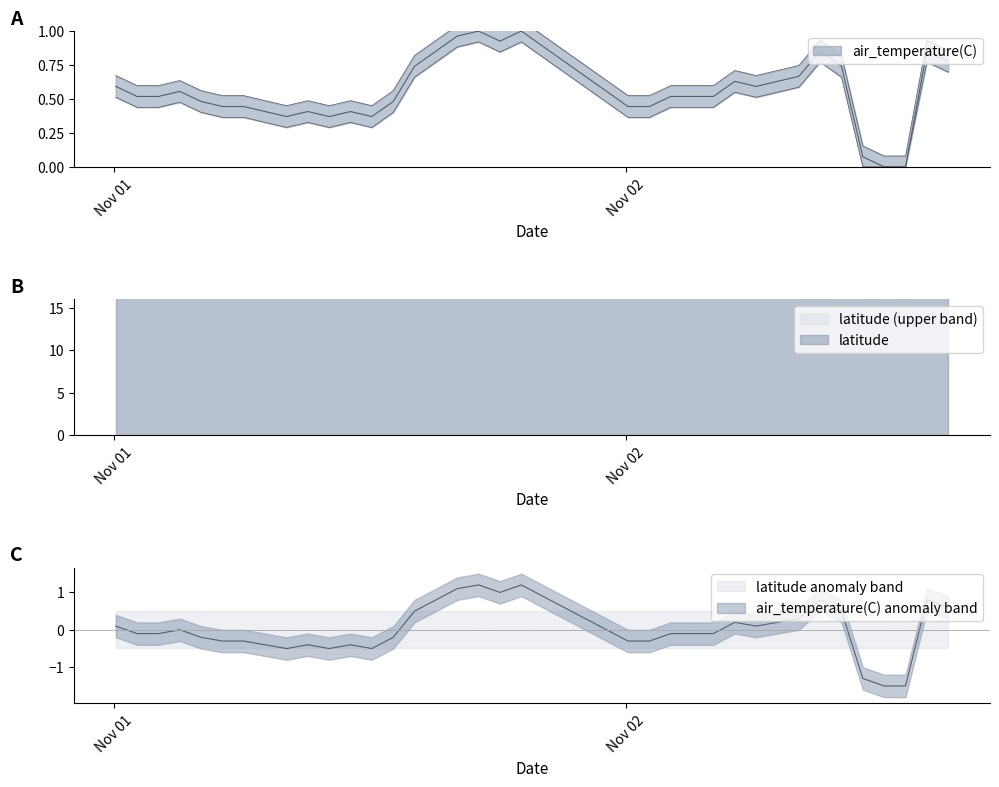

List the labels in order of value, largest first.

2021-11-01T17:06:00Z, 2021-11-01T19:06:00Z, 2021-11-01T16:06:00Z, 2021-11-01T18:06:00Z, 2021-11-01T15:06:00Z, 2021-11-02T09:06:00Z, 2021-11-02T14:06:00Z, 2021-11-02T15:06:00Z, 2021-11-01T14:06:00Z, 2021-11-02T10:06:00Z, 2021-11-02T08:06:00Z, 2021-11-02T05:06:00Z, 2021-11-02T07:06:00Z, 2021-11-01T00:06:00Z, 2021-11-02T06:06:00Z, 2021-11-01T03:06:00Z, 2021-11-01T01:06:00Z, 2021-11-01T02:06:00Z, 2021-11-02T02:06:00Z, 2021-11-02T03:06:00Z, 2021-11-02T04:06:00Z, 2021-11-01T04:06:00Z, 2021-11-01T13:06:00Z, 2021-11-01T05:06:00Z, 2021-11-01T06:06:00Z, 2021-11-02T00:06:00Z, 2021-11-02T01:06:00Z, 2021-11-01T07:06:00Z, 2021-11-01T09:06:00Z, 2021-11-01T11:06:00Z, 2021-11-01T08:06:00Z, 2021-11-01T10:06:00Z, 2021-11-01T12:06:00Z, 2021-11-02T11:06:00Z, 2021-11-02T12:06:00Z, 2021-11-02T13:06:00Z